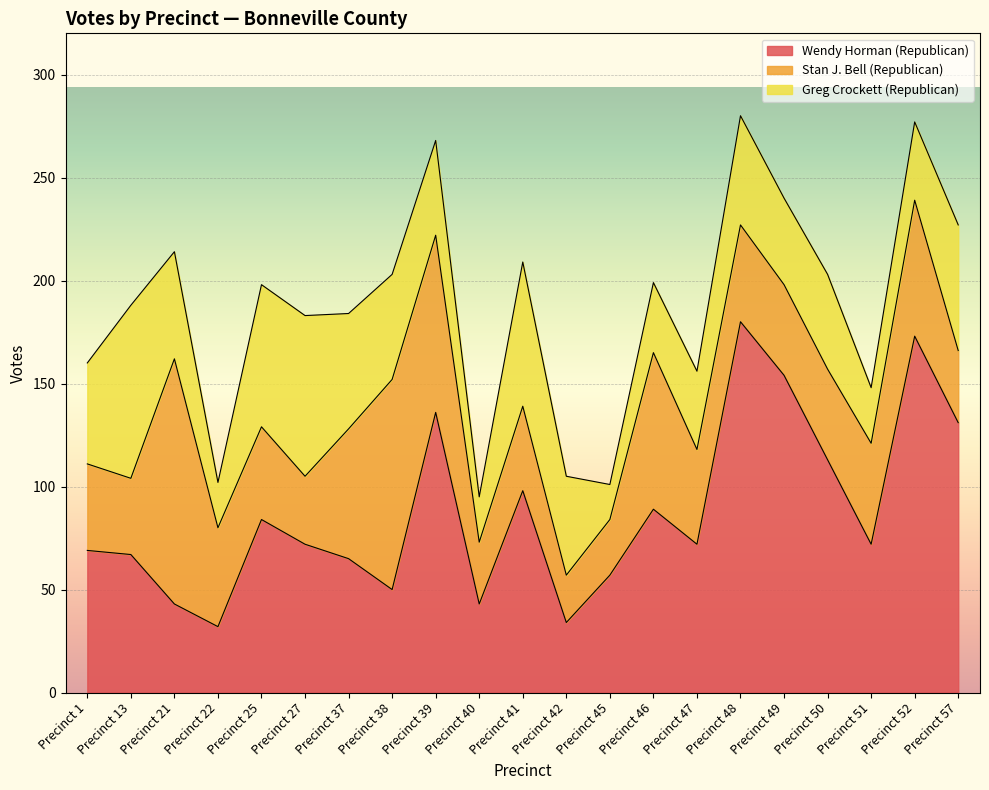

Is it true that Greg Crockett (Republican) equals 53 at Precinct 48?

True